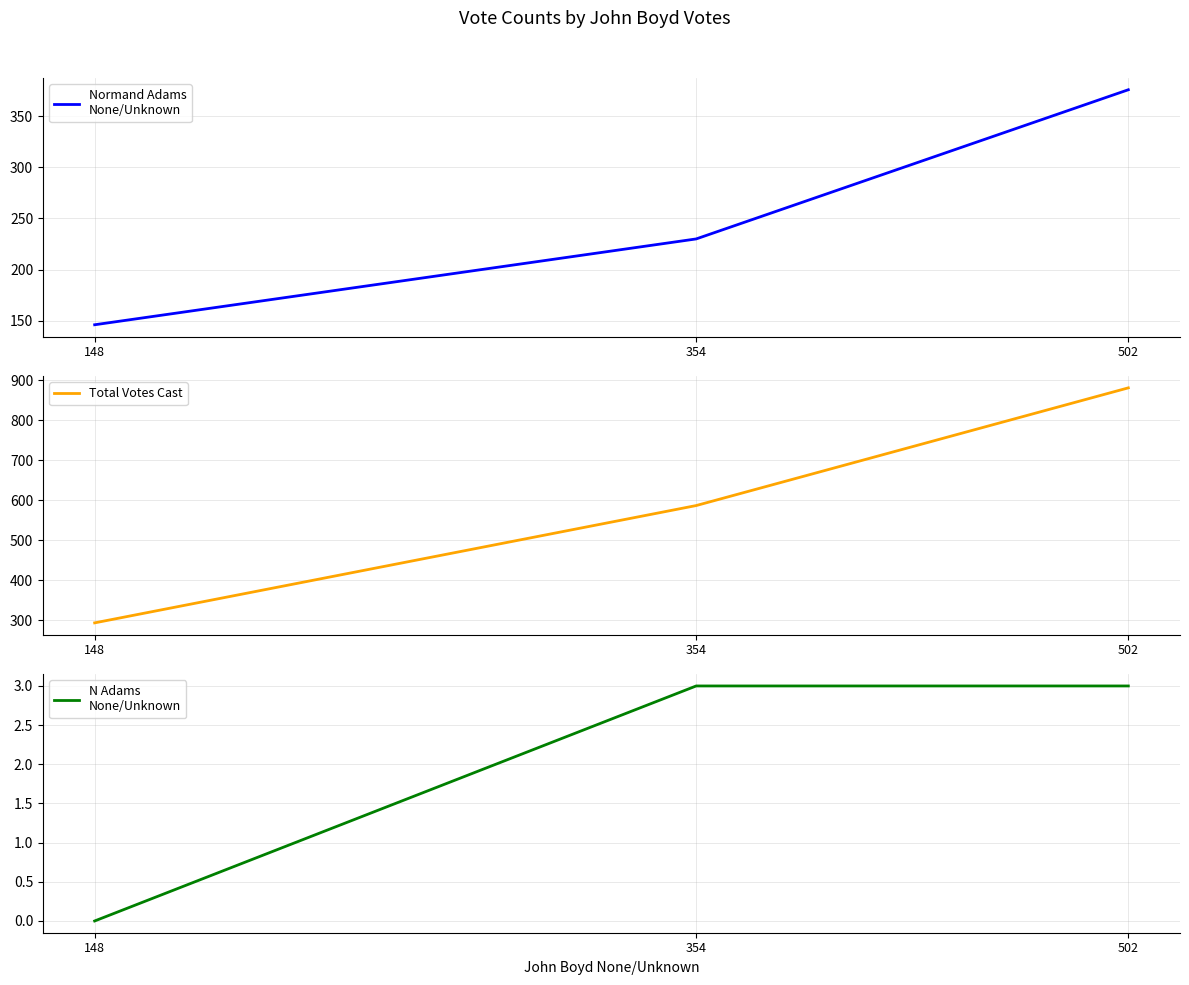

Is it true that Total Votes Cast equals 587 at 354?

True